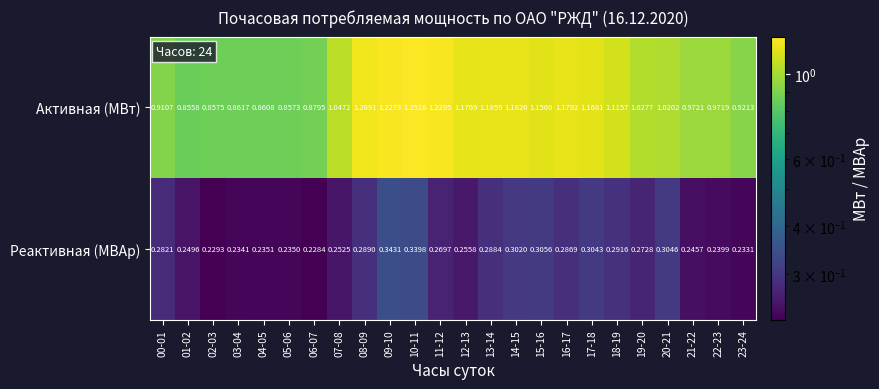

Which series has the largest total across all categories?

Активная (МВт)